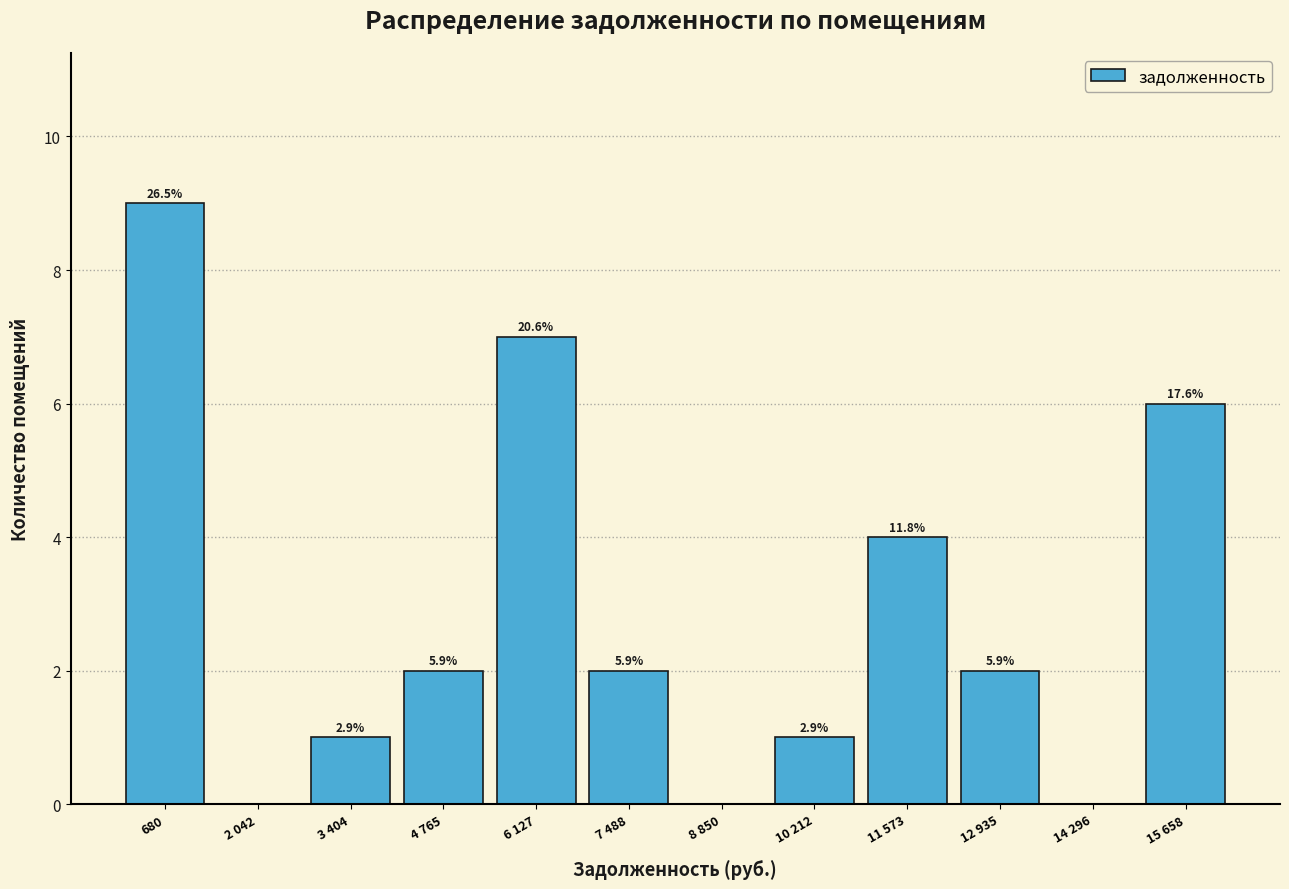

Are the bars horizontal?

No